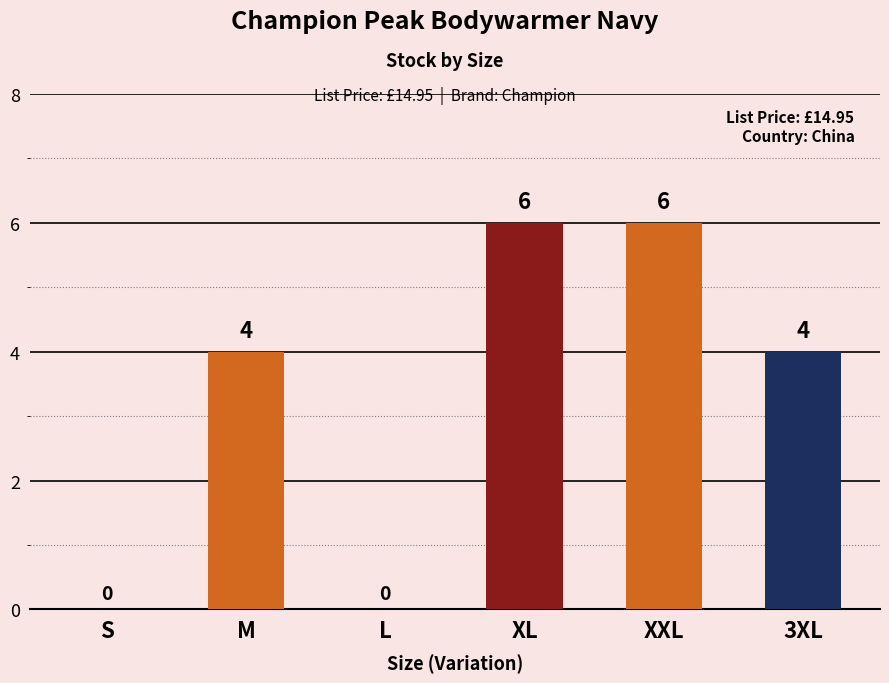

What is the maximum value shown in the chart?

6